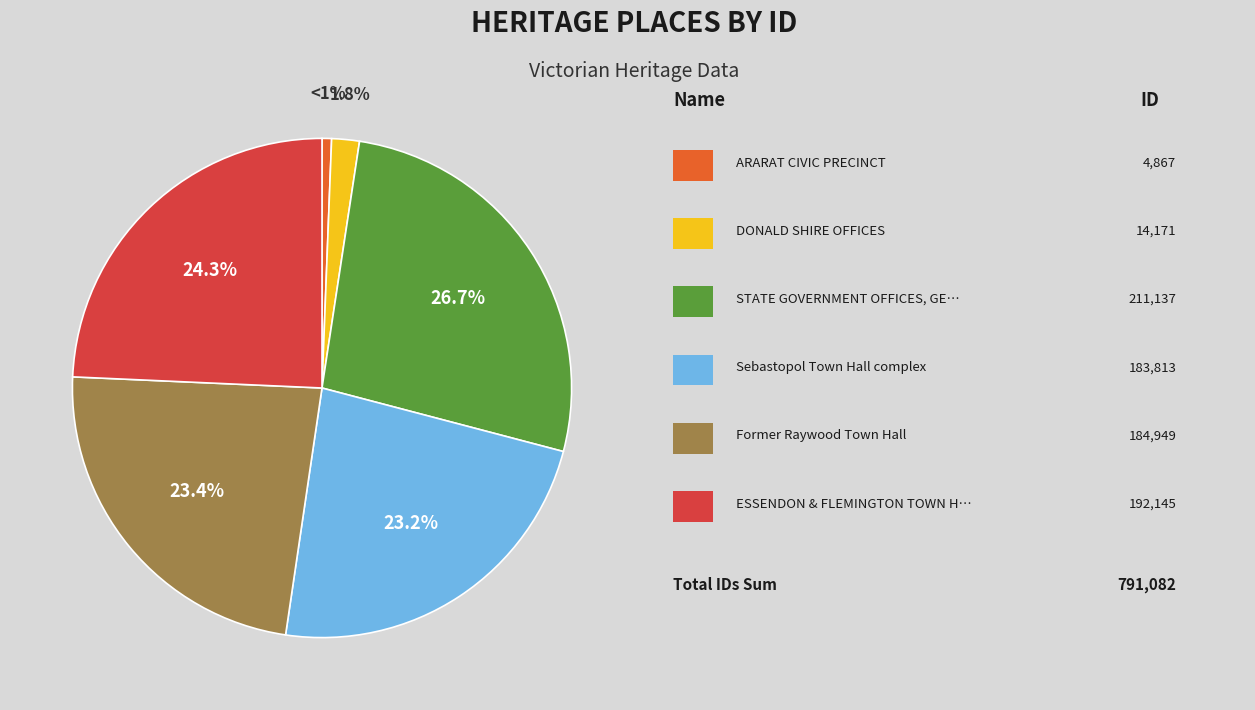

Is there a majority slice in this chart?

No